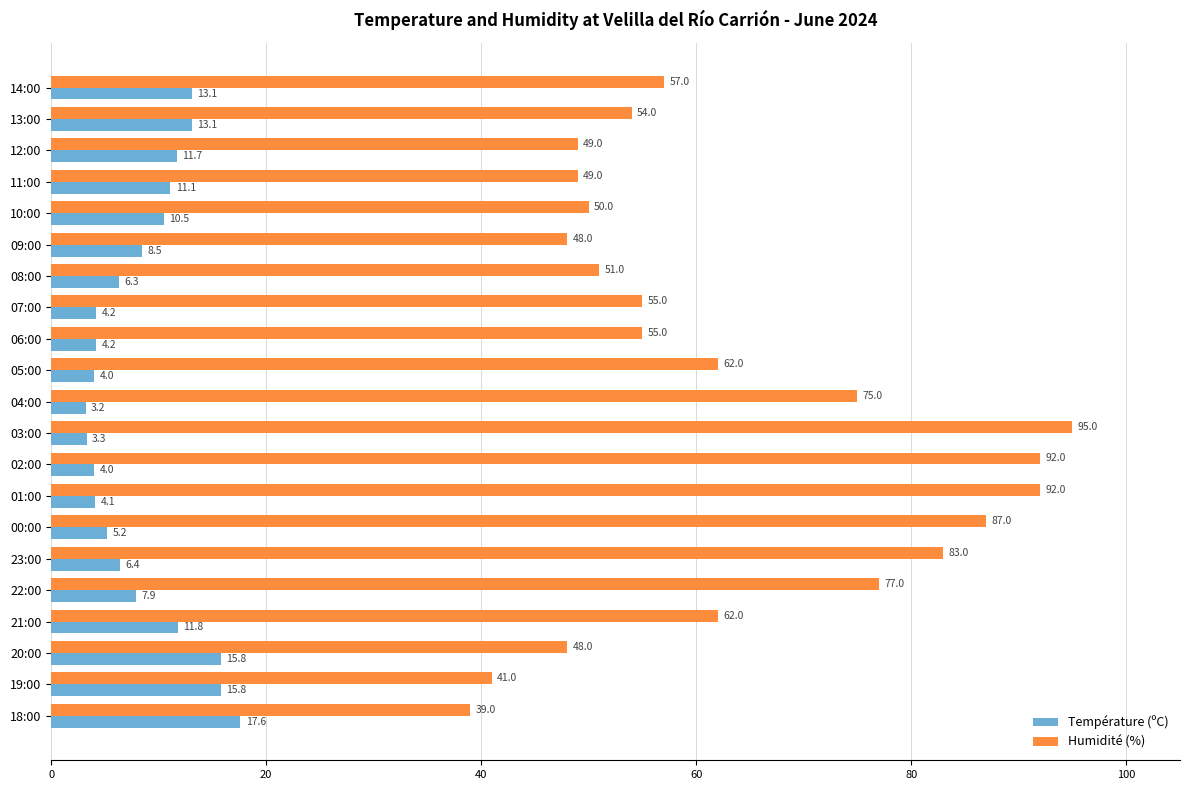

The Température (ºC) series shows 15.8 at 19:00. True or false?

True